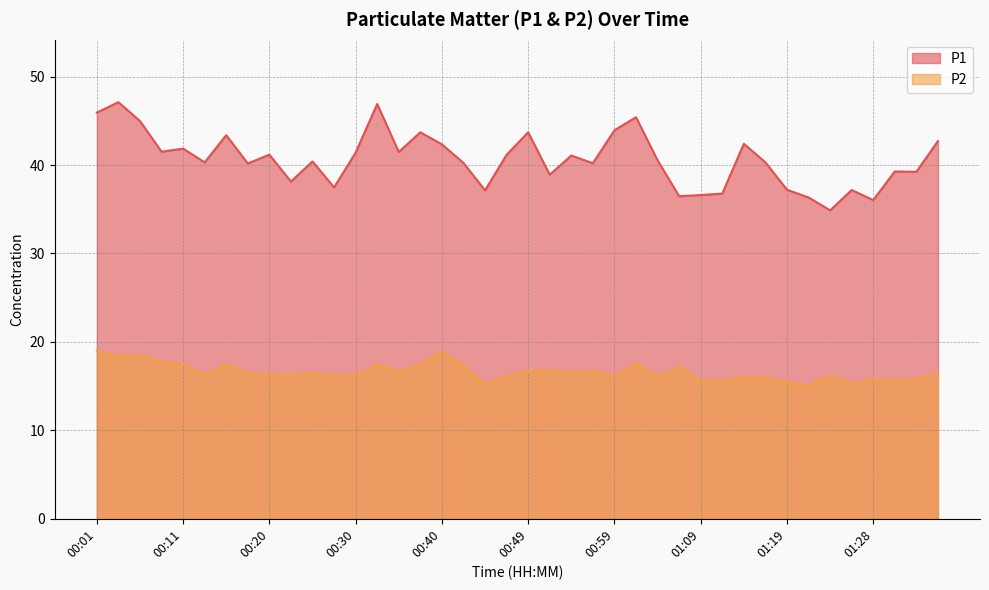

What are all the series names shown in the legend?

P1, P2